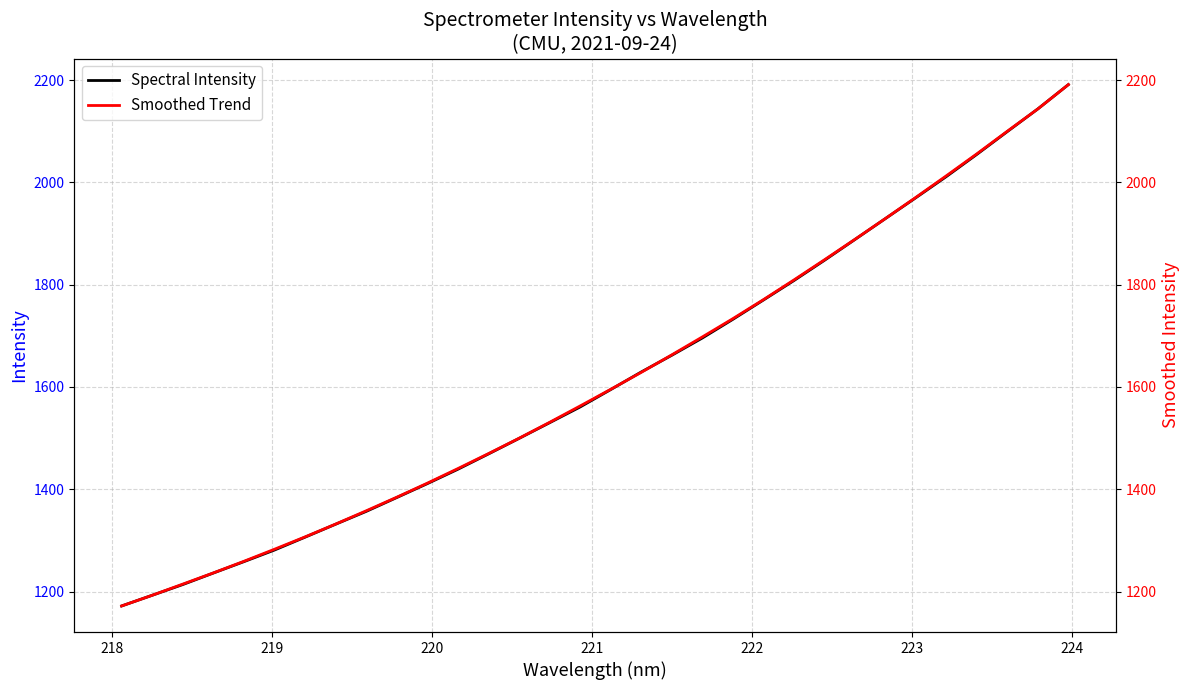

What are all the series names shown in the legend?

Spectral Intensity, Smoothed Trend